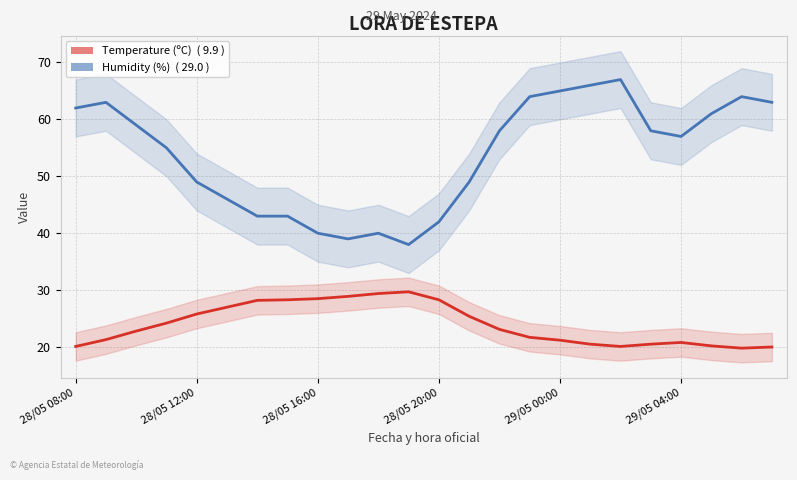

How many data points in Humidity (%) are less than 58?

12